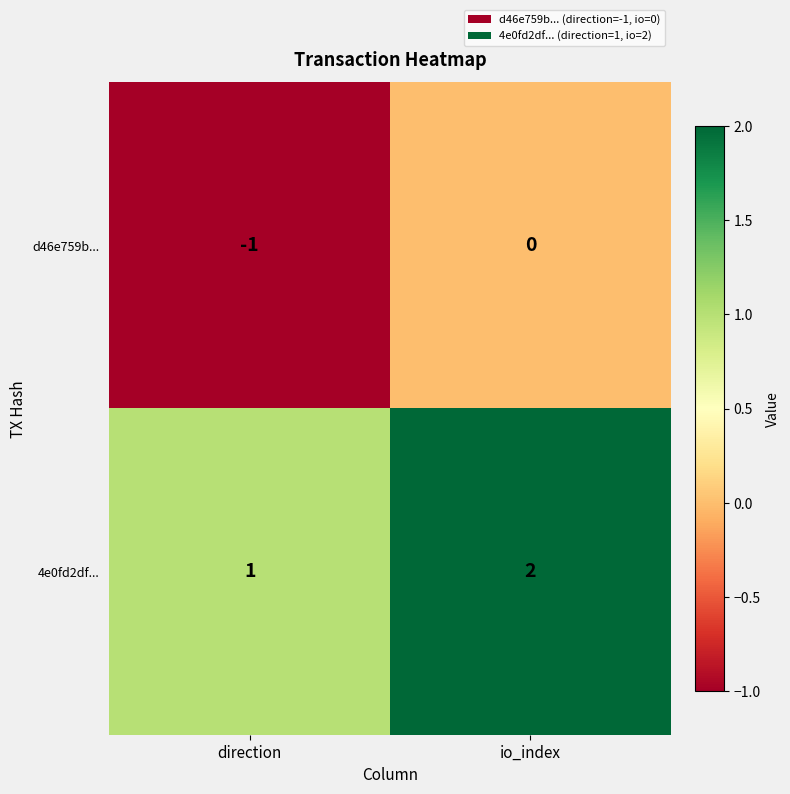

What is the sum of all 4e0fd2df... values?

3